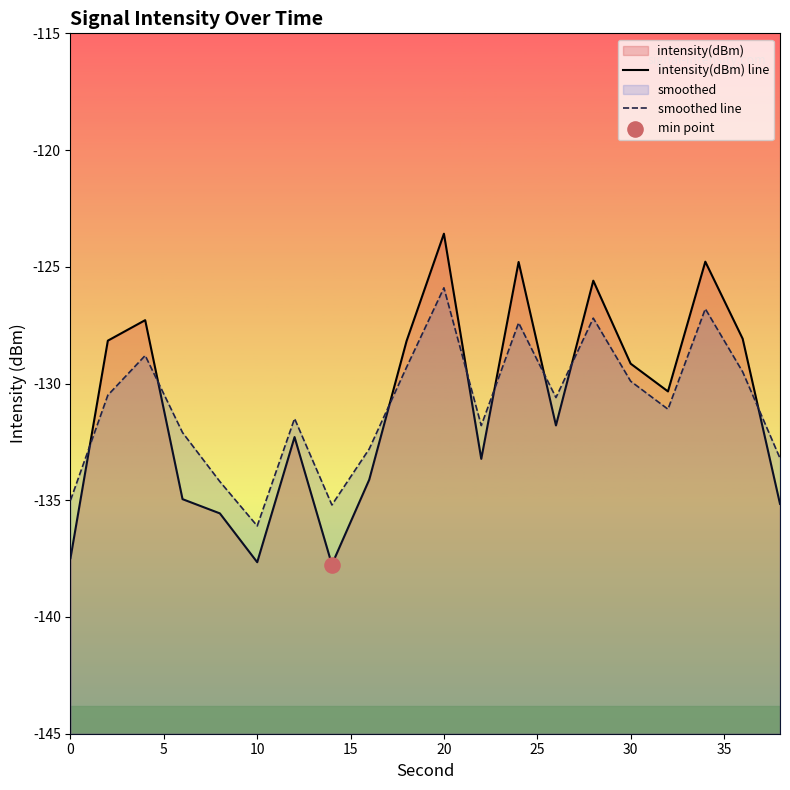

At how many categories does at least one series exceed -137?

20